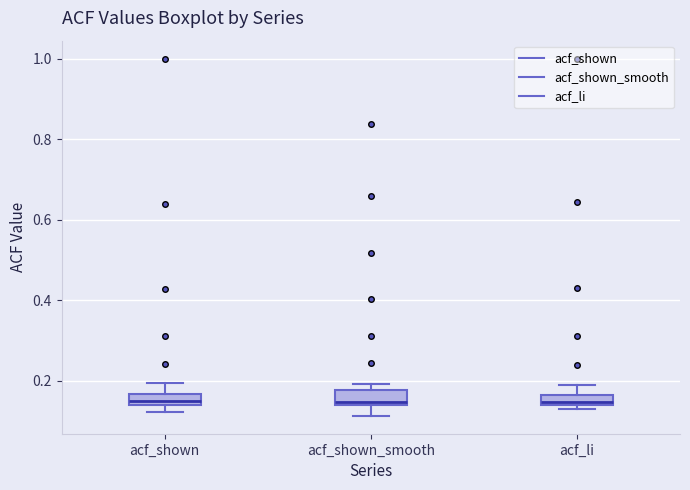

Where is the upper edge of the box for acf_shown_smooth on the y-axis? The values are not printed on the chart, so give them approximately, as read against the axis.

0.18